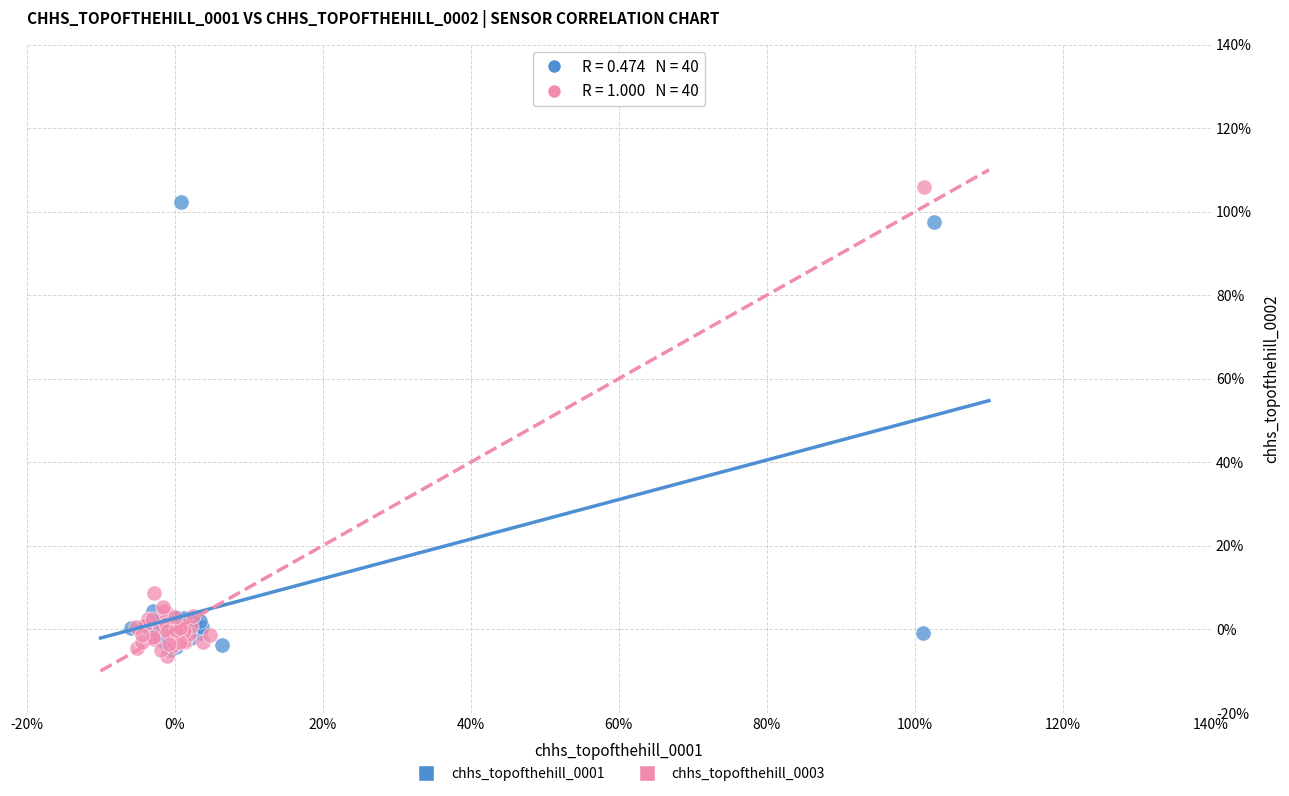

Which series reaches the minimum Y coordinate?

chhs_topofthehill_0003